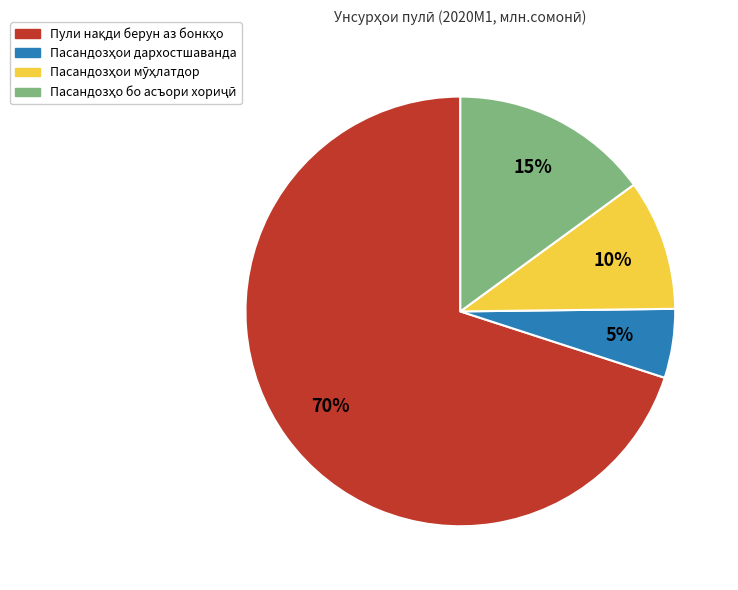

Is there any slice that represents more than half of the pie?

Yes